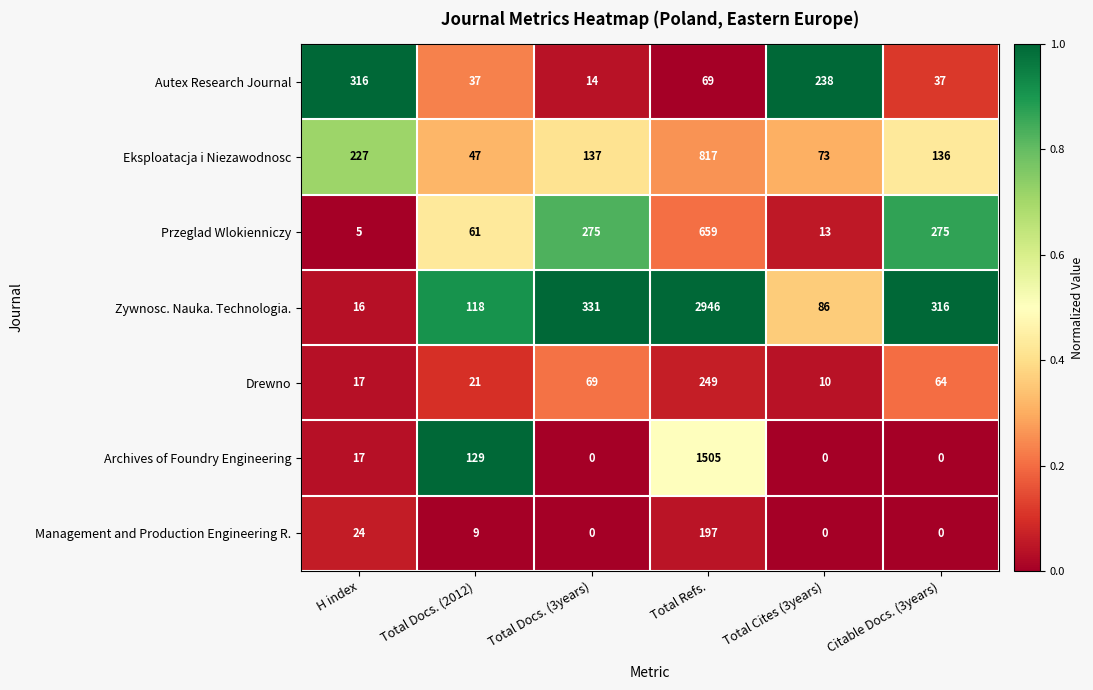

How many values in the Przeglad Wlokienniczy series are below 275?

3